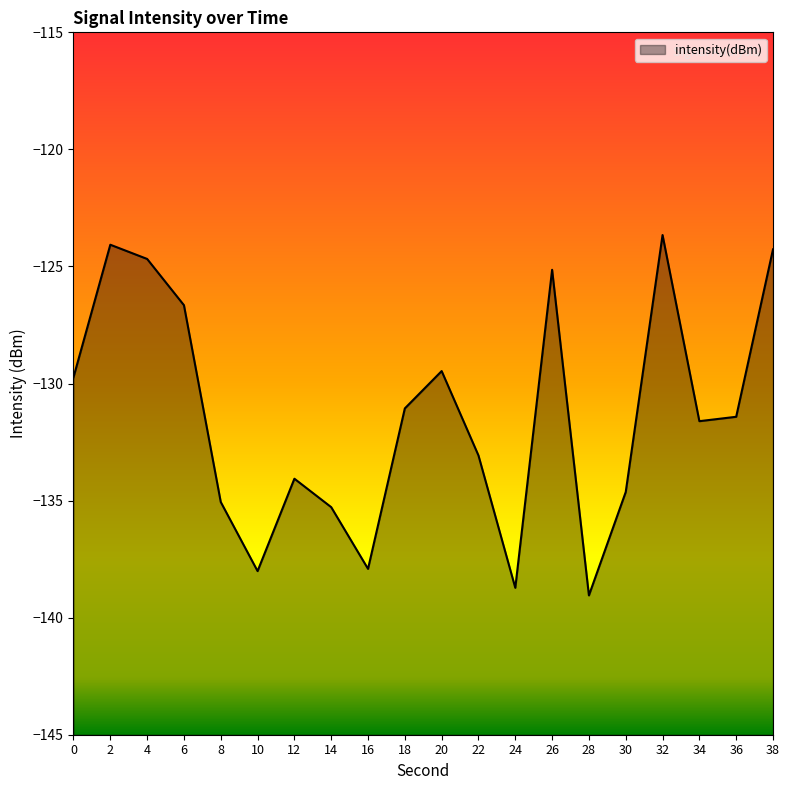

What is the average value?

-131.4